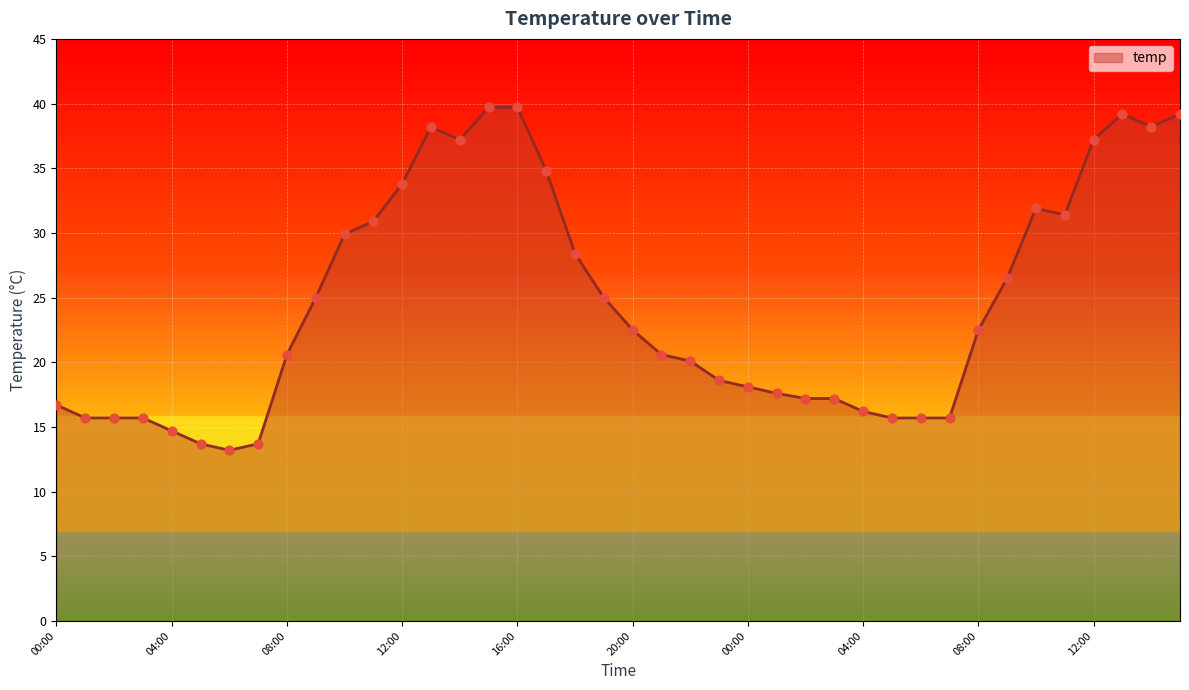

What is the greatest value displayed?

39.7